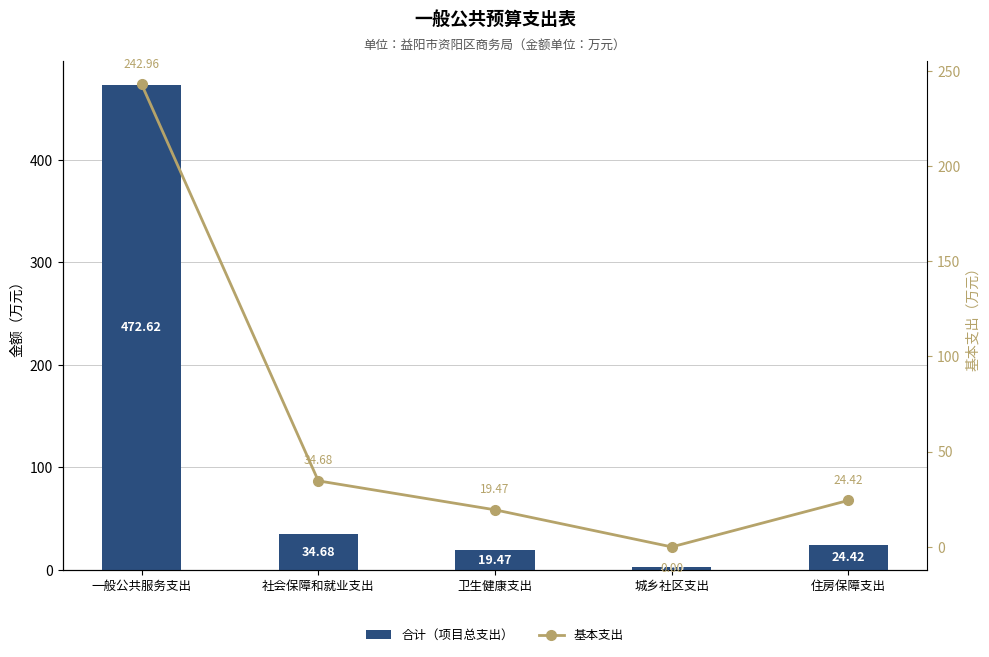

Rank the series at 卫生健康支出 from highest to lowest value.

合计（项目总支出）, 基本支出